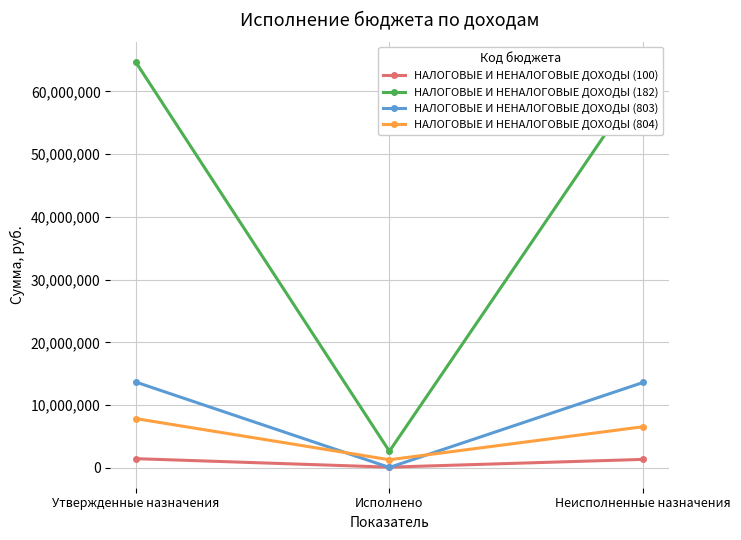

What are all the series names shown in the legend?

НАЛОГОВЫЕ И НЕНАЛОГОВЫЕ ДОХОДЫ (100), НАЛОГОВЫЕ И НЕНАЛОГОВЫЕ ДОХОДЫ (182), НАЛОГОВЫЕ И НЕНАЛОГОВЫЕ ДОХОДЫ (803), НАЛОГОВЫЕ И НЕНАЛОГОВЫЕ ДОХОДЫ (804)